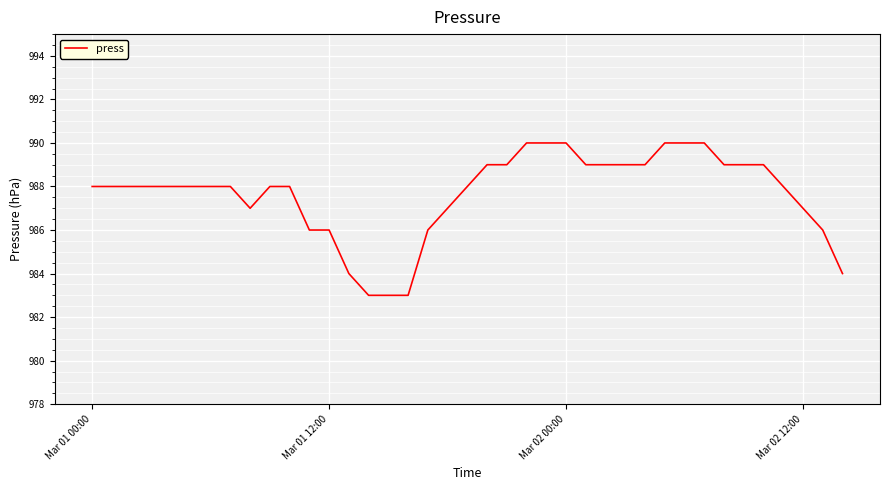

Reading left to right, list all the values displayed in this chart.

988	988	988	988	988	988	988	988	987	988	988	986	986	984	983	983	983	986	987	988	989	989	990	990	990	989	989	989	989	990	990	990	989	989	989	988	987	986	984